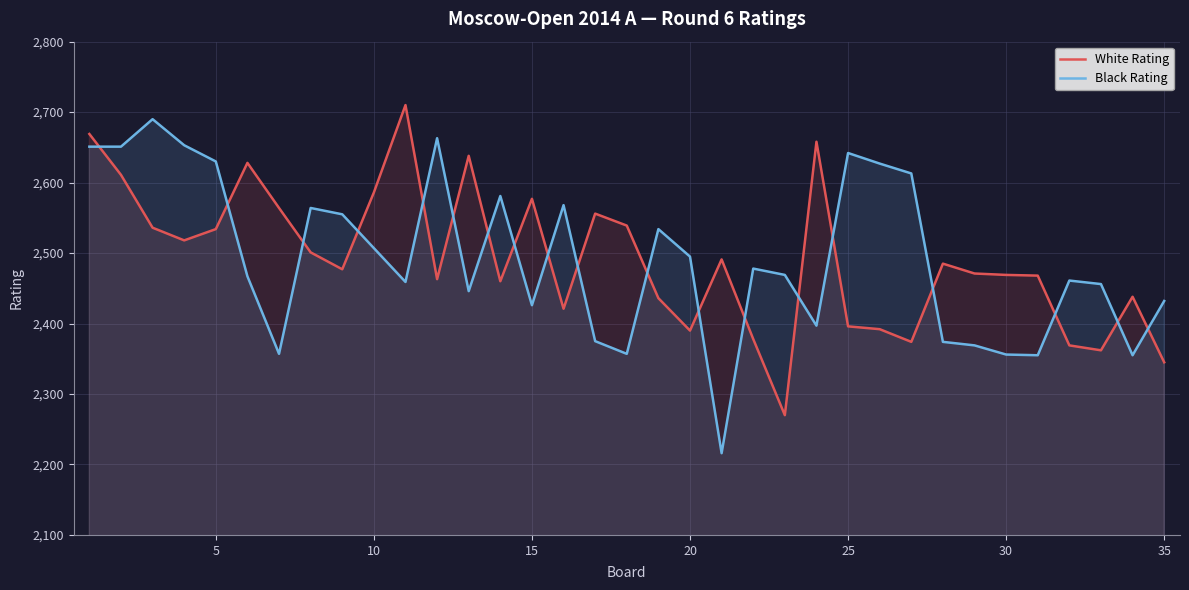

The Black Rating series shows 1349 at 20. True or false?

False